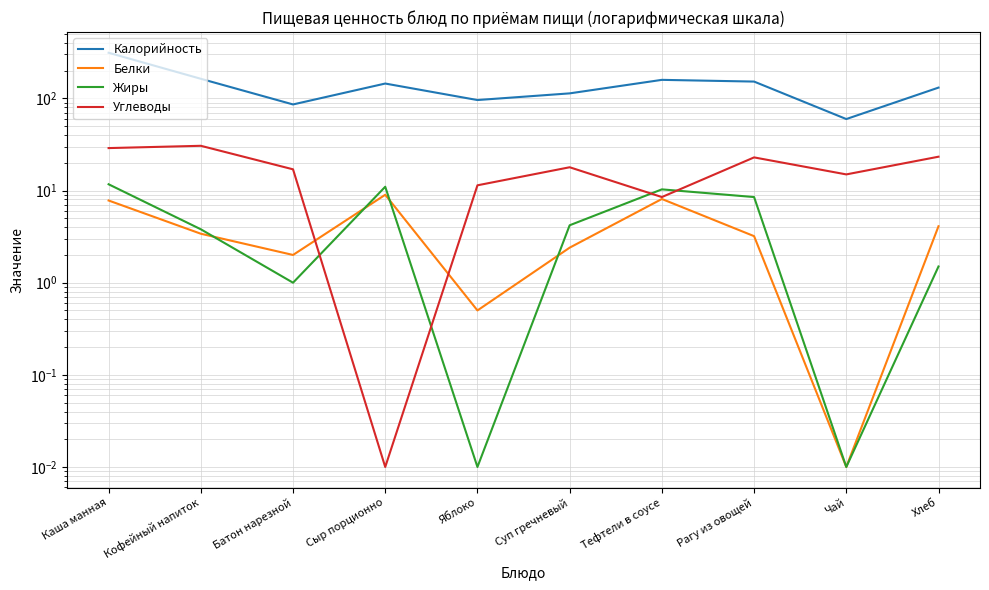

What is the sum of all Белки values?

40.5